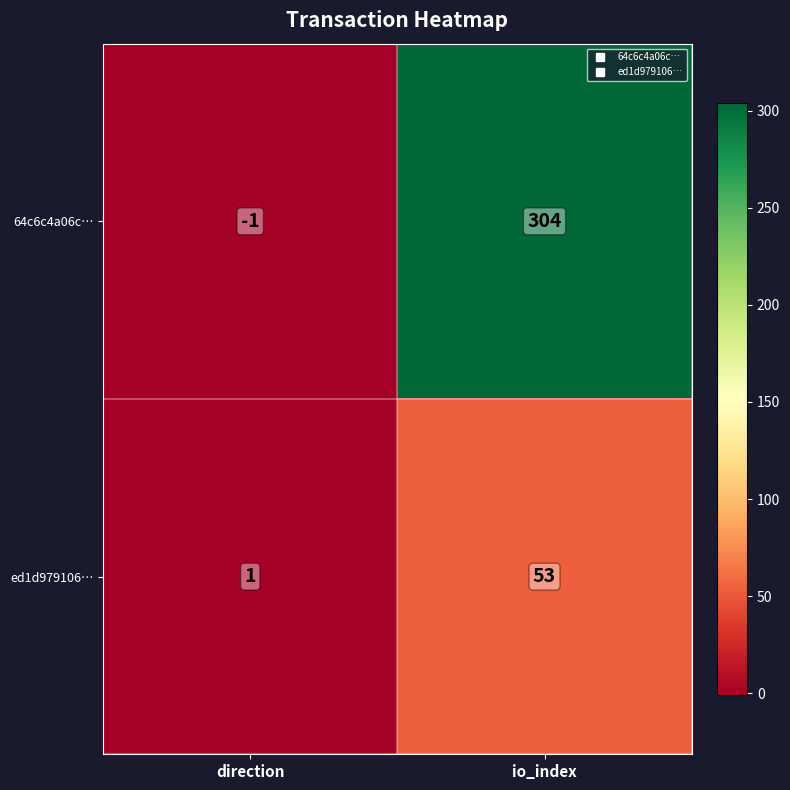

What value does the 64c6c4a06c… series have at io_index, to the nearest 5?

305